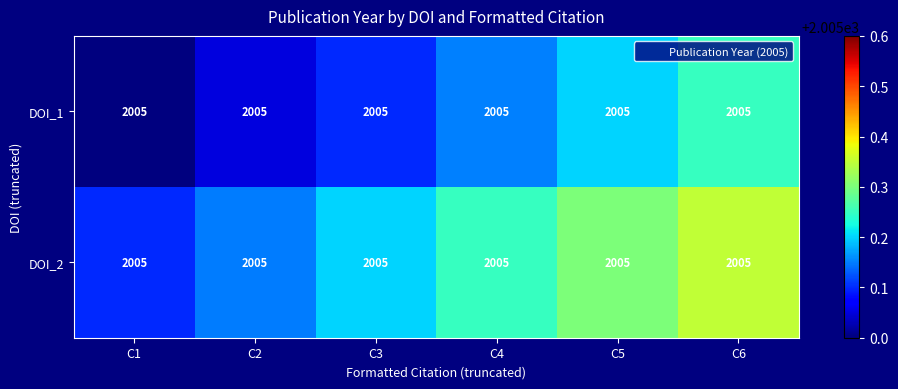

What is the total value across all series at C2?

4010.2